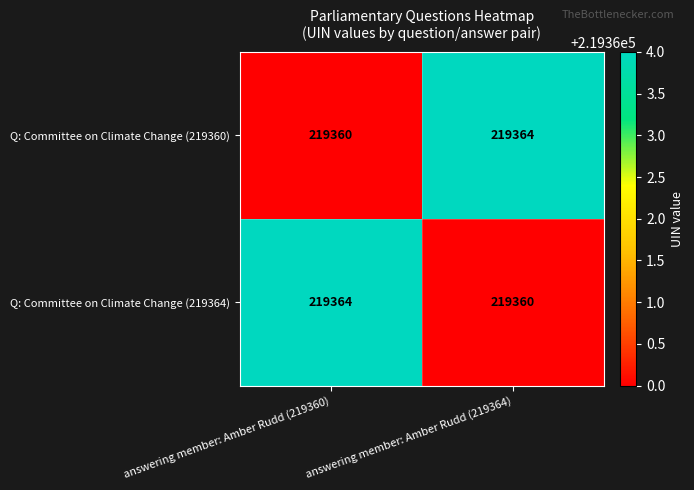

Reading left to right, transcribe all the data shown in this chart.

Q: Committee on Climate Change (219360): answering member: Amber Rudd (219360)=219360	answering member: Amber Rudd (219364)=219364
Q: Committee on Climate Change (219364): answering member: Amber Rudd (219360)=219364	answering member: Amber Rudd (219364)=219360